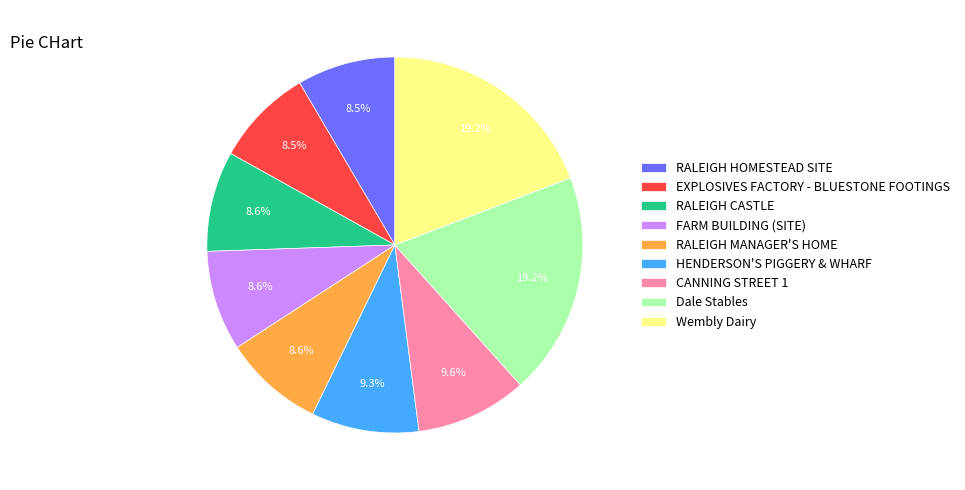

To the nearest percent, what is the average slice percentage?

11%